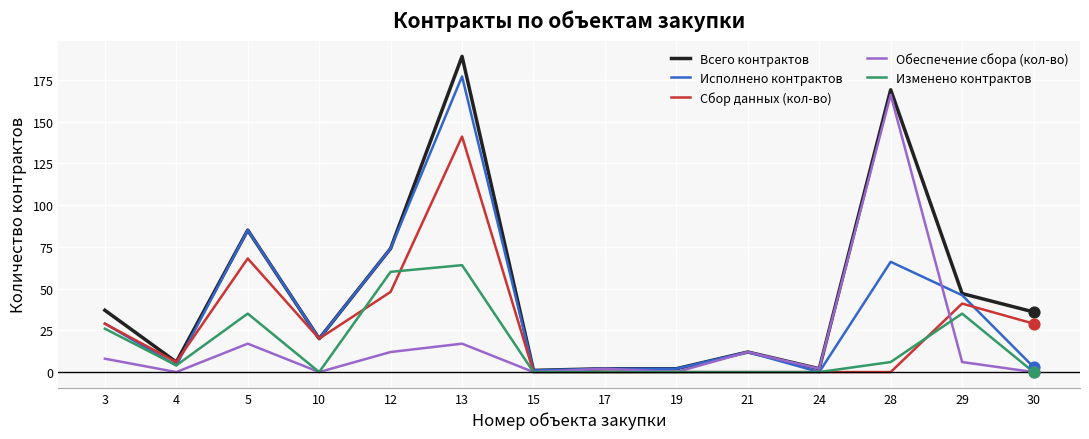

Which series has the widest spread of values?

Всего контрактов